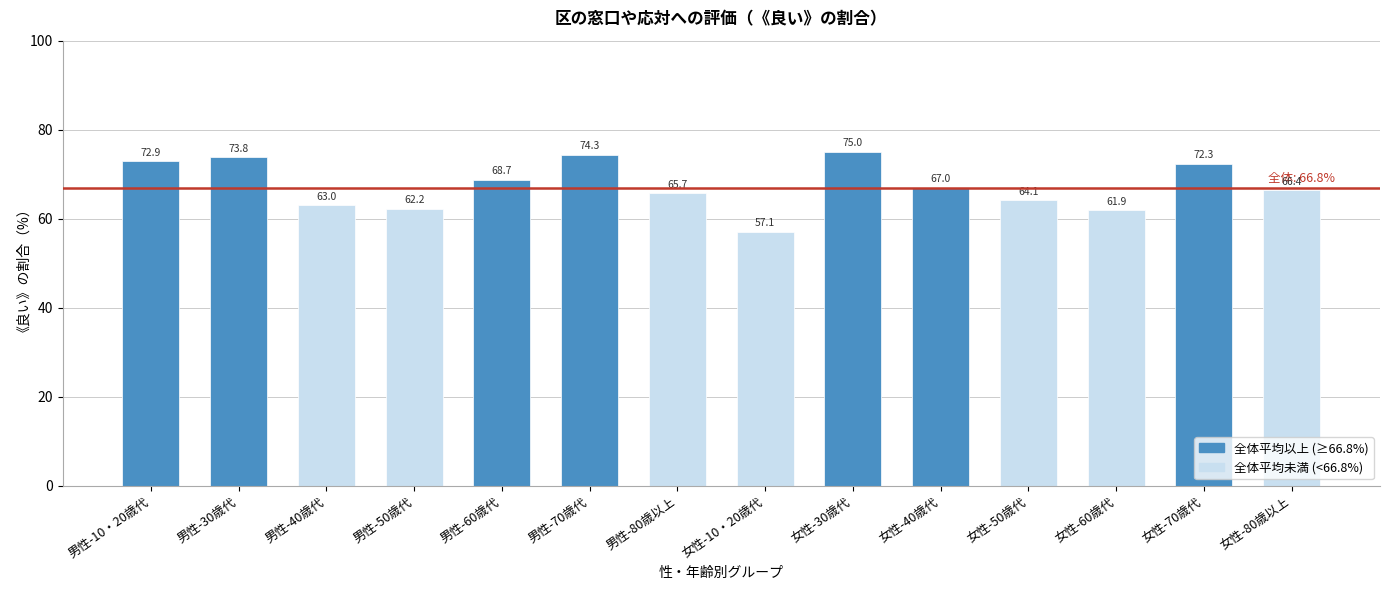

Reading left to right, list all the values displayed in this chart.

男性-10・20歳代=72.9	男性-30歳代=73.8	男性-40歳代=63.0	男性-50歳代=62.2	男性-60歳代=68.7	男性-70歳代=74.3	男性-80歳以上=65.7	女性-10・20歳代=57.1	女性-30歳代=75.0	女性-40歳代=67.0	女性-50歳代=64.1	女性-60歳代=61.9	女性-70歳代=72.3	女性-80歳以上=66.4